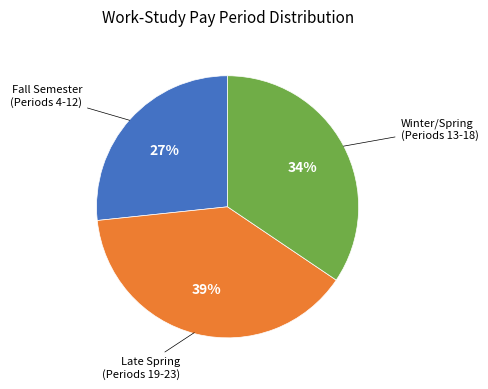

To the nearest percent, what is the average slice percentage?

33%